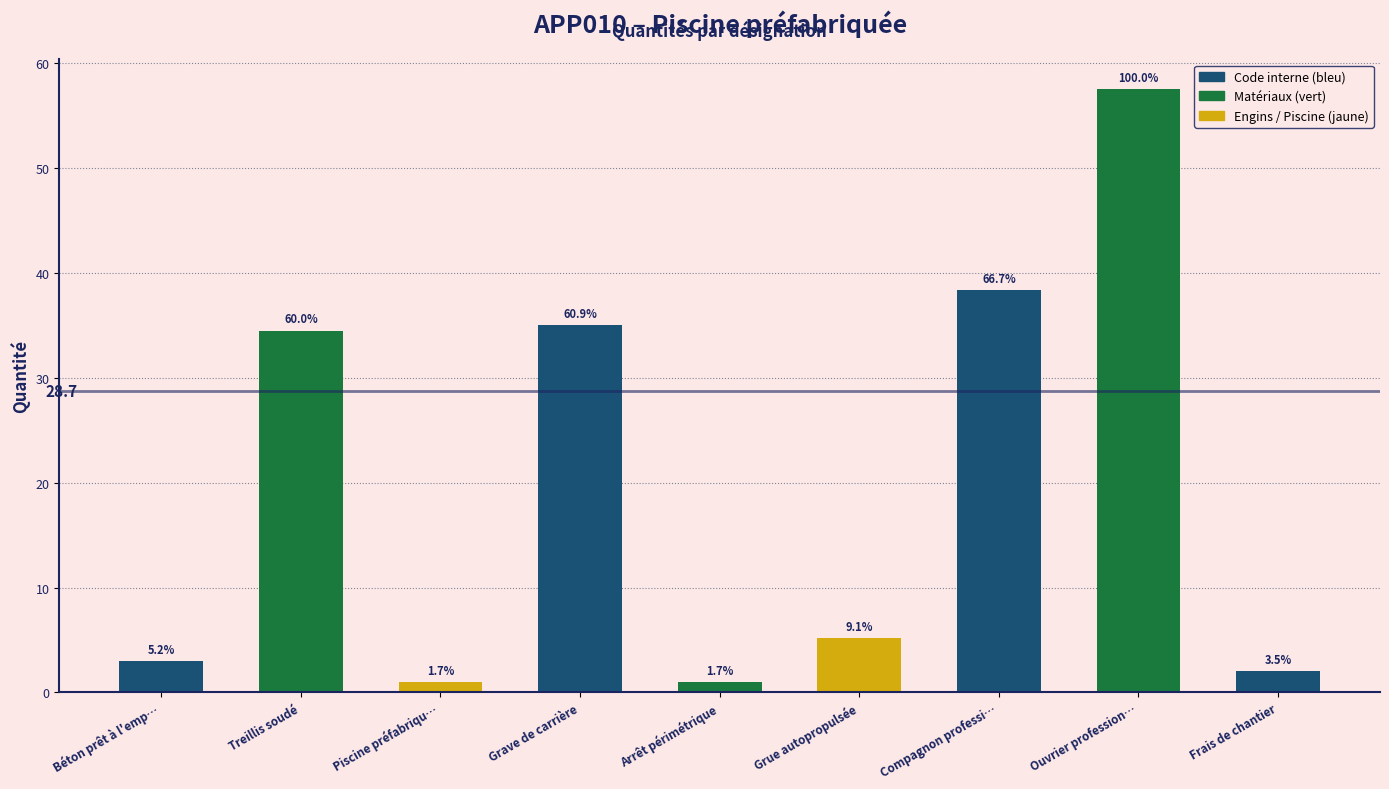

Does the chart contain any negative values?

No